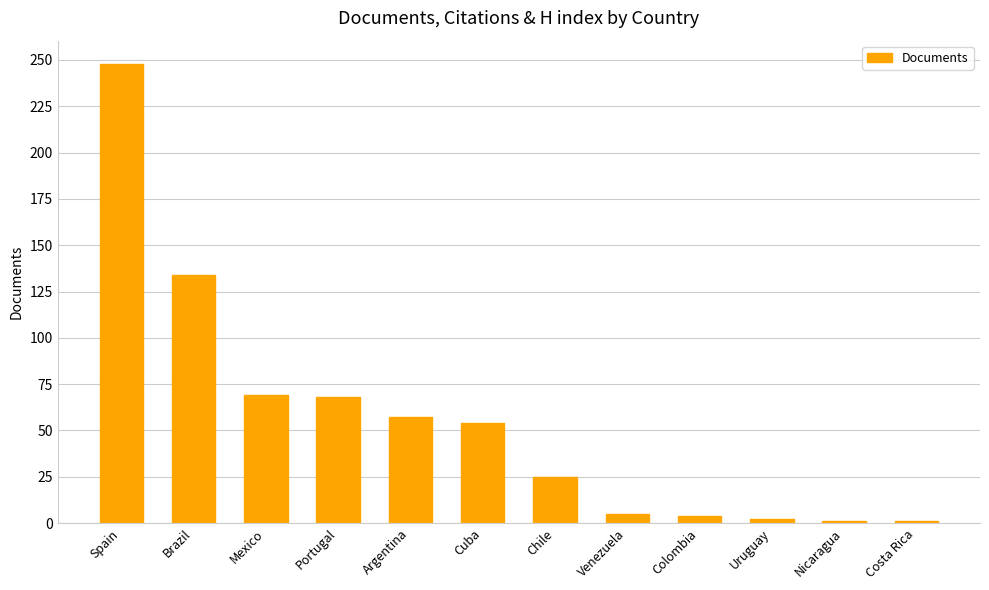

Is it true that the value at Chile is 25?

True